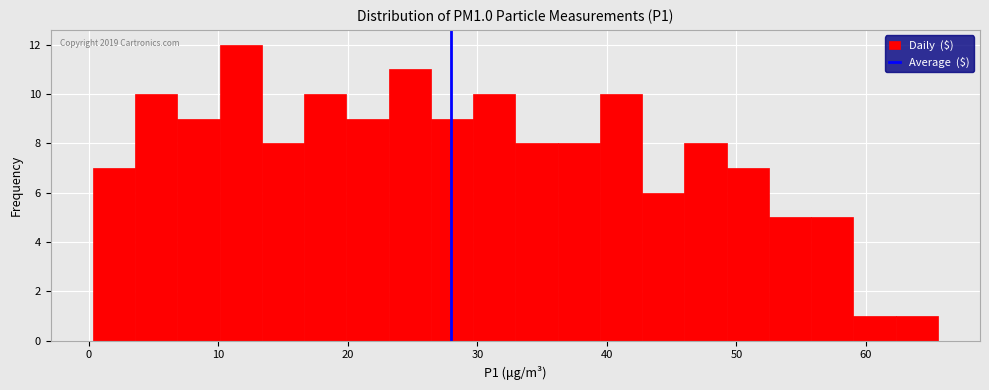

Around what value on the x-axis is the tallest bar? Give the approximate position of its centre, as read against the axis.

12